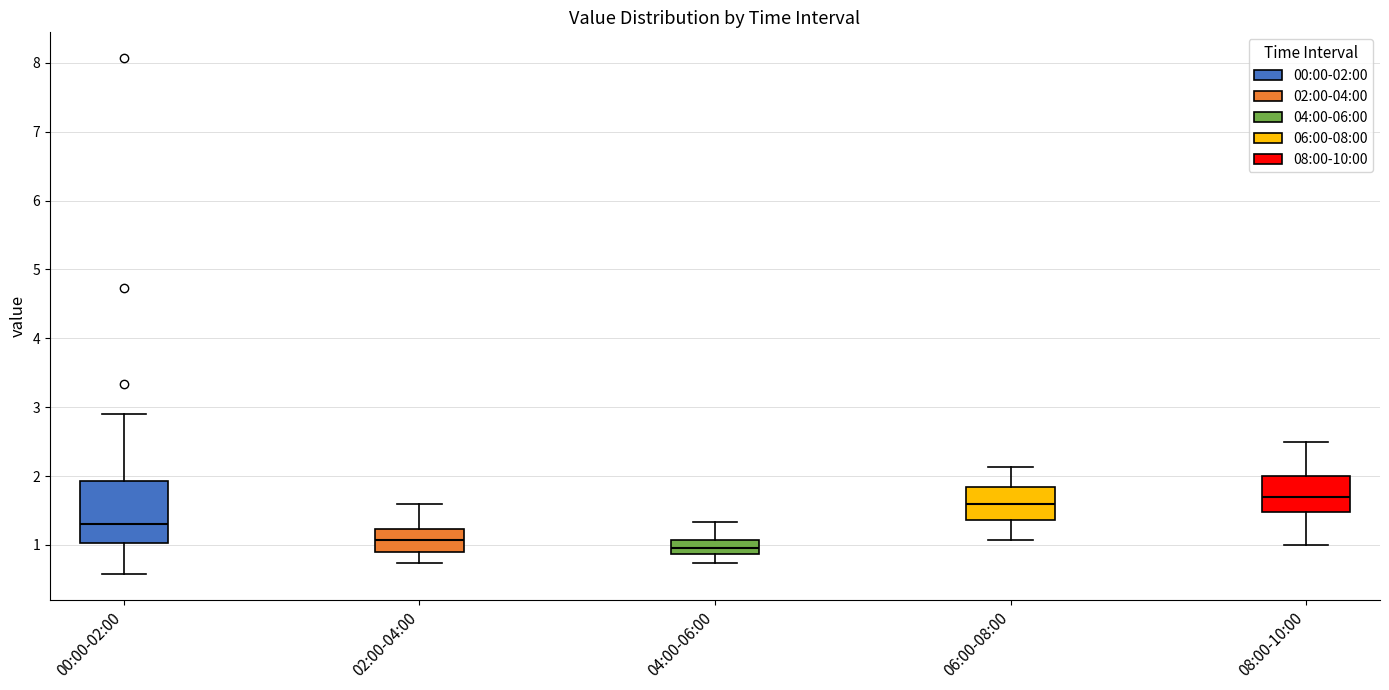

Reading left to right, transcribe this box plot: for each box, give where its median line is, the range the box spans, and where its two whiskers end, as read against the y-axis. The values are not printed on the chart, so give them approximately, as read against the axis.

00:00-02:00: median 1.3, box 1.0 to 1.9, whiskers 0.6 to 2.9
02:00-04:00: median 1.1, box 0.9 to 1.2, whiskers 0.7 to 1.6
04:00-06:00: median 1.0, box 0.9 to 1.1, whiskers 0.7 to 1.3
06:00-08:00: median 1.6, box 1.4 to 1.8, whiskers 1.1 to 2.1
08:00-10:00: median 1.7, box 1.5 to 2.0, whiskers 1.0 to 2.5